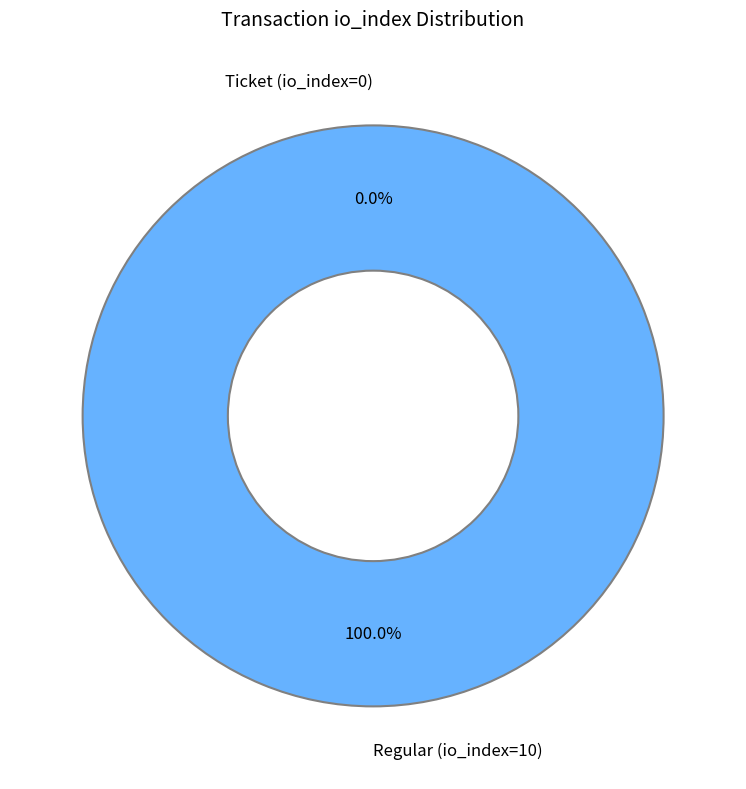

What percentage do Ticket (io_index=0) and Regular (io_index=10) together represent?

100.0%